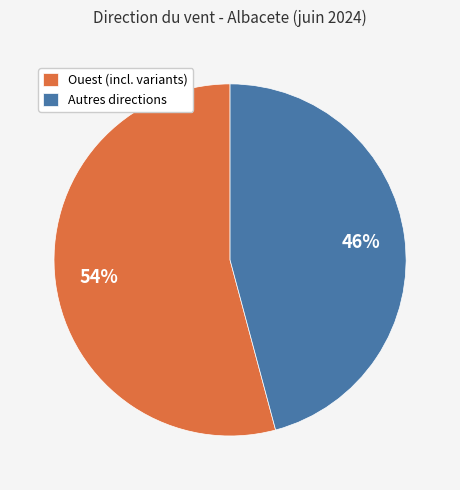

Is it true that Autres directions is 46% of the pie?

True